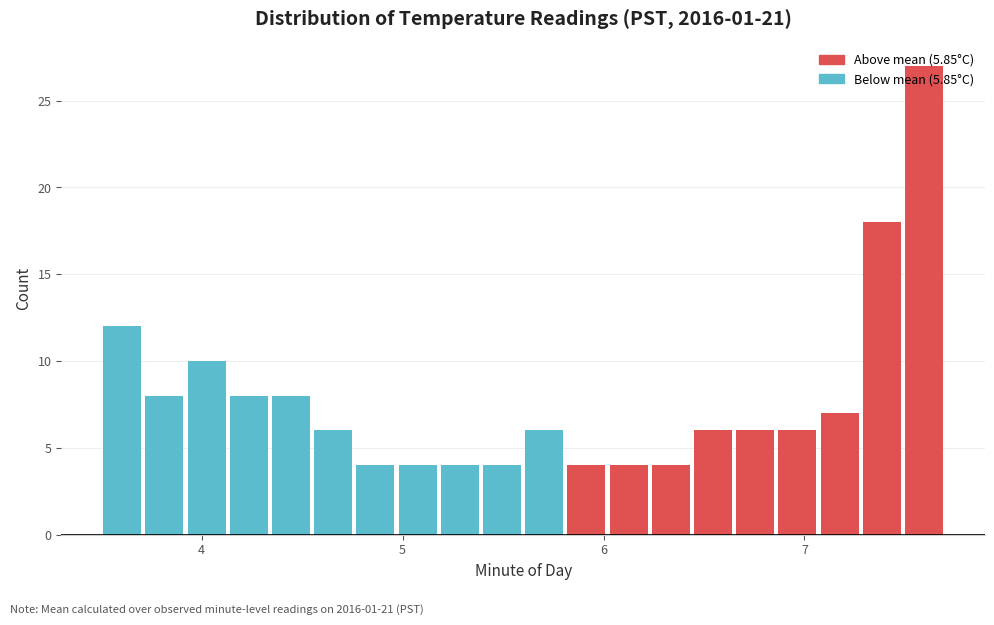

Around what value on the x-axis is the tallest bar? Give the approximate position of its centre, as read against the axis.

7.6